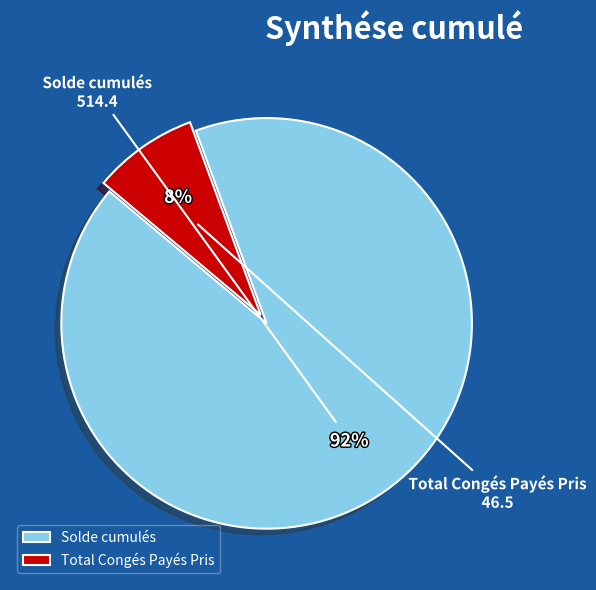

Is Total Congés Payés Pris the majority of the pie?

No